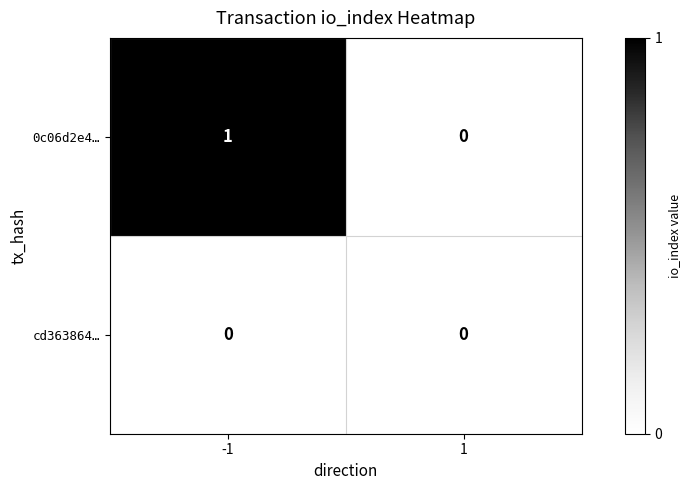

List the series in order of their overall mean, lowest first.

cd363864…, 0c06d2e4…